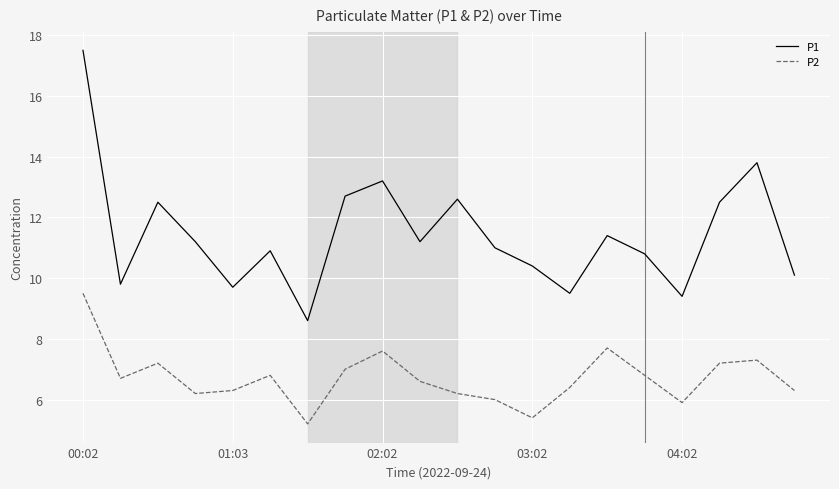

What are all the series names shown in the legend?

P1, P2